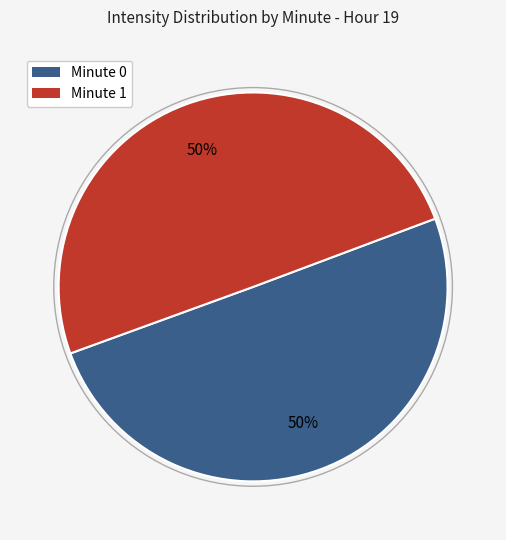

To the nearest percent, what is the average slice percentage?

50%